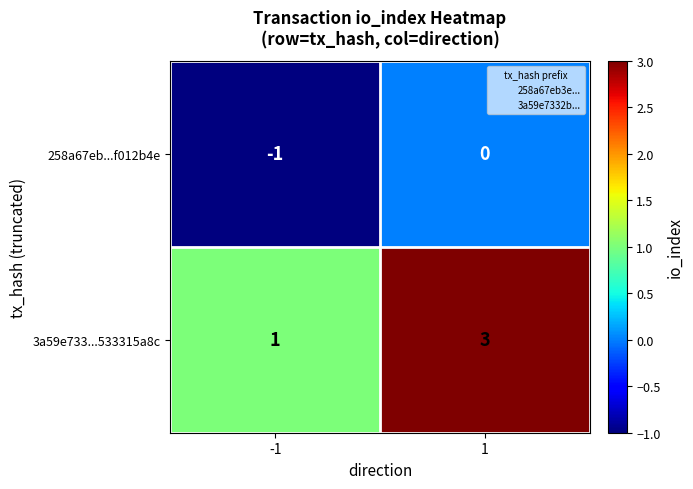

Is the value of 258a67eb...f012b4e at -1 greater than the value of 3a59e733...533315a8c at -1?

No